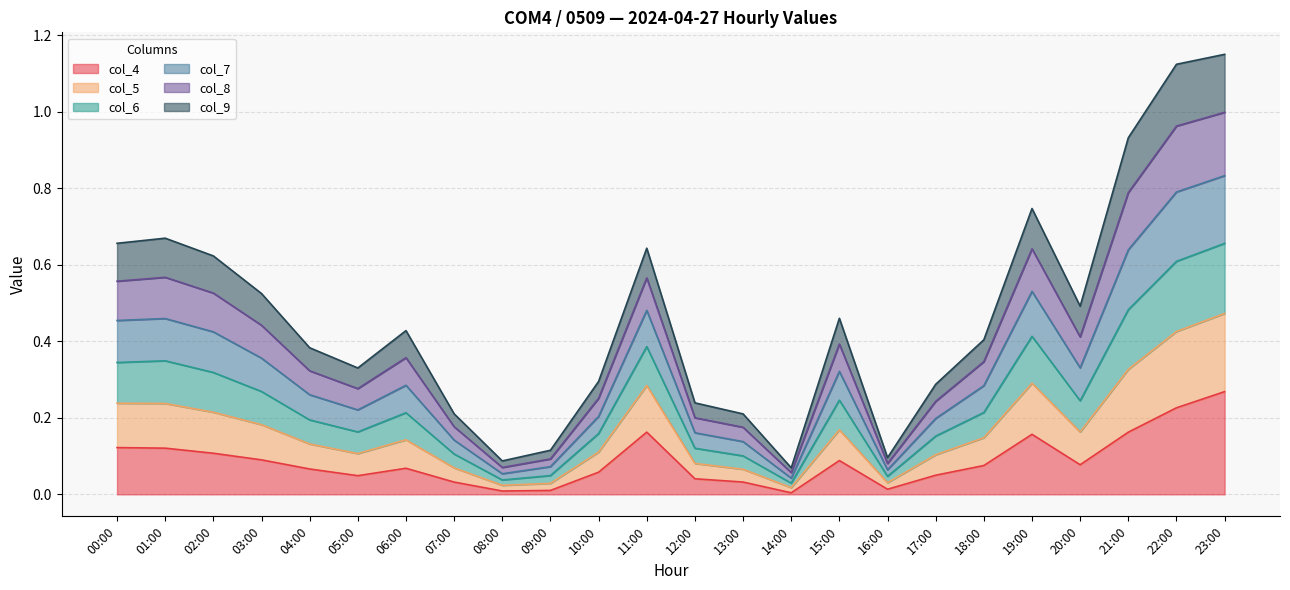

At which category does col_8 reach its first local peak?

01:00